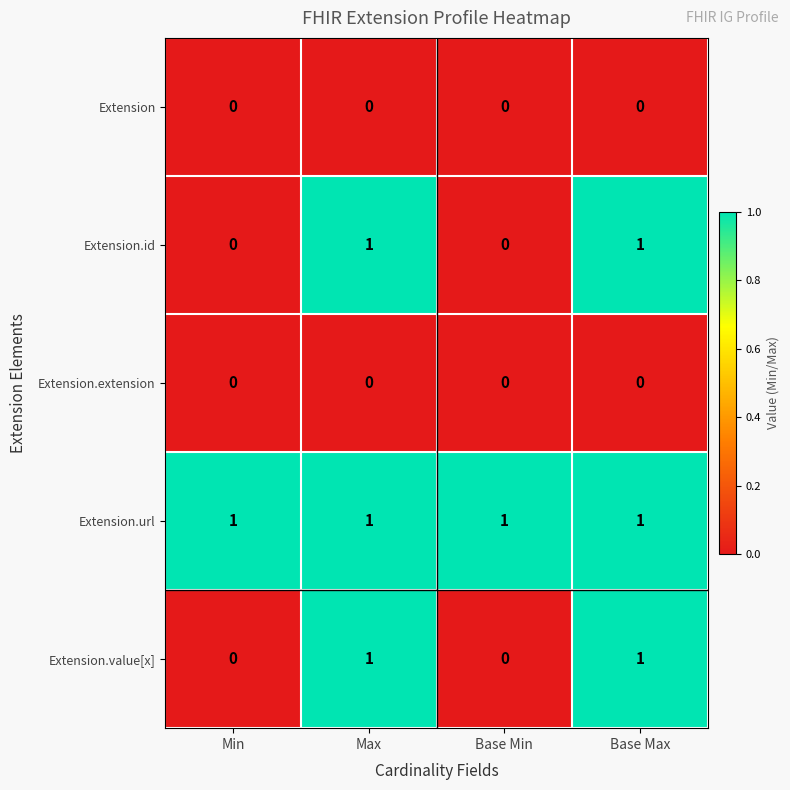

True or false: Extension.id has a value of 1 at Max.

True